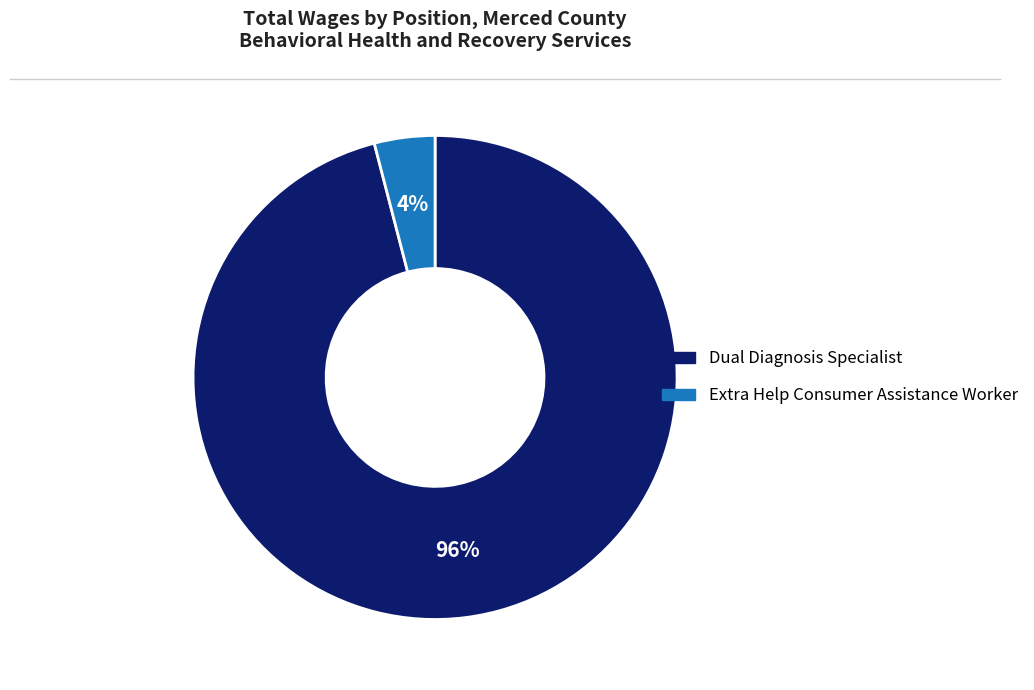

Rank the categories by value from lowest to highest.

Extra Help Consumer Assistance Worker, Dual Diagnosis Specialist